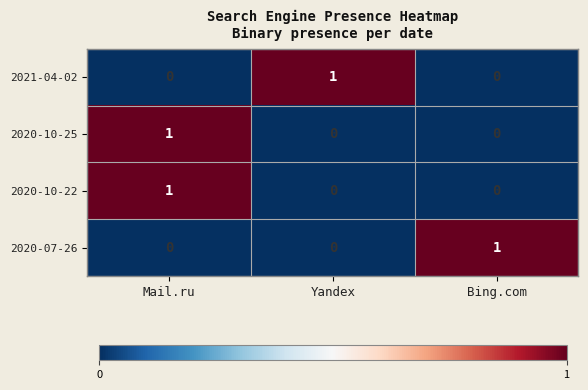

Reading right to left, extract all data points from this chart.

2021-04-02: 0	1	0
2020-10-25: 0	0	1
2020-10-22: 0	0	1
2020-07-26: 1	0	0